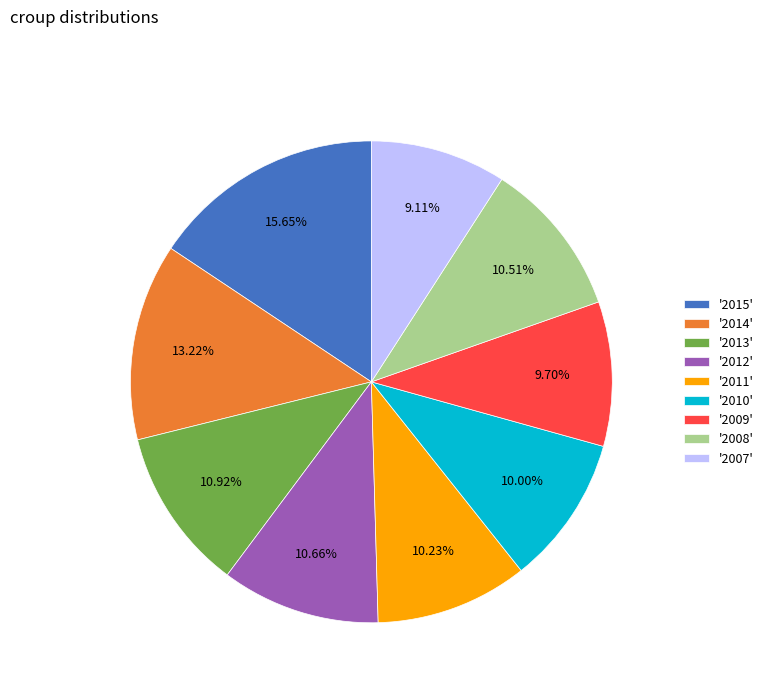

Count the number of slices in the pie.

9